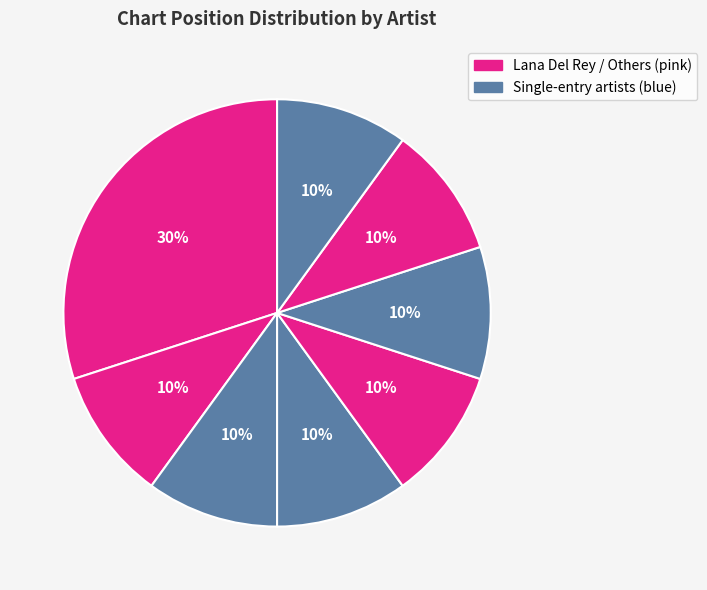

How many segments does this pie chart have?

8